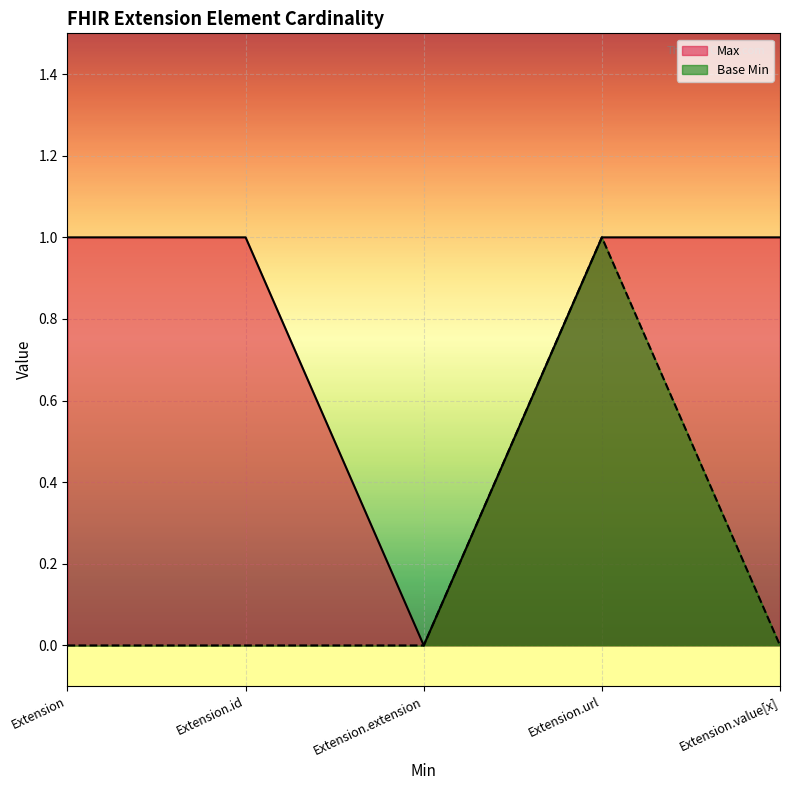

True or false: Max and Base Min intersect in this chart.

False